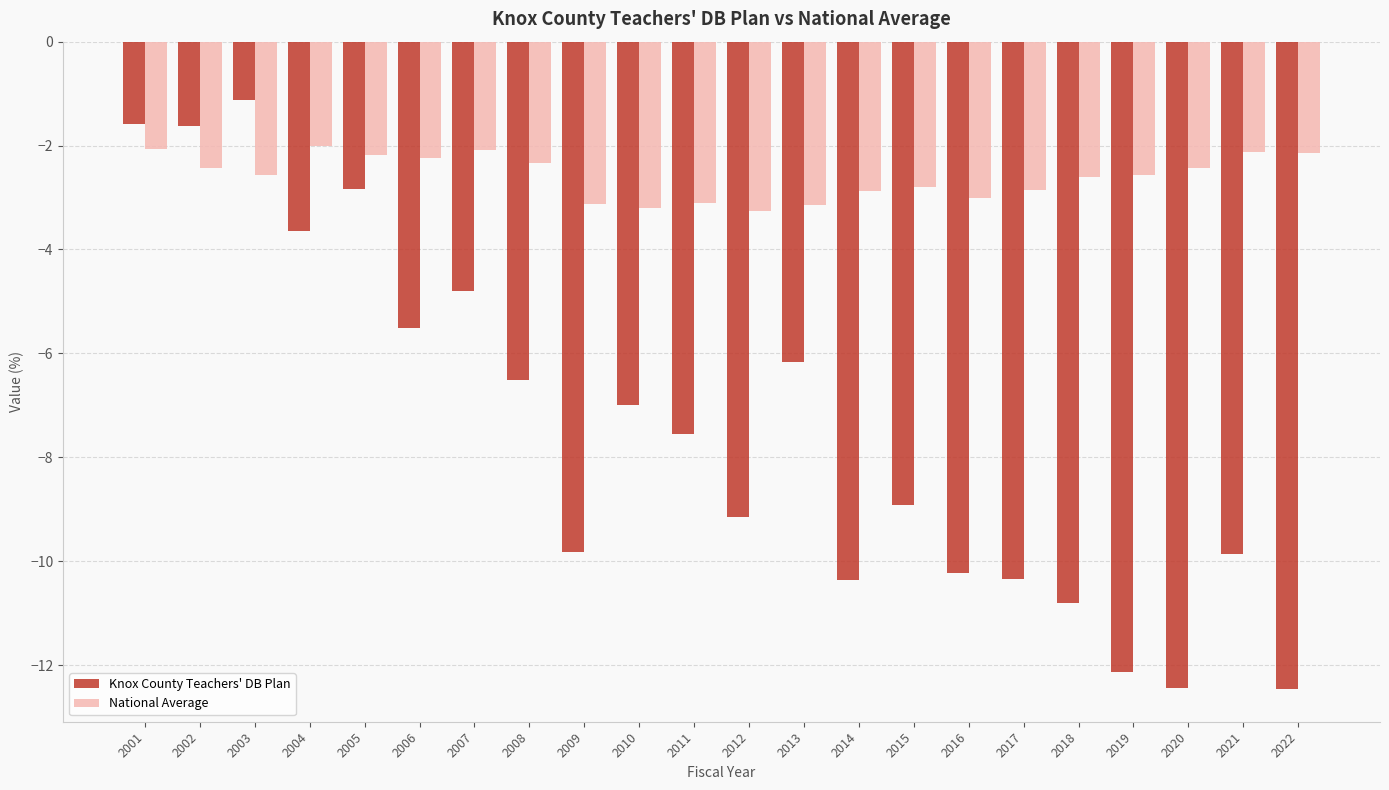

What value does the Knox County Teachers' DB Plan series have at 2014?

-10.4